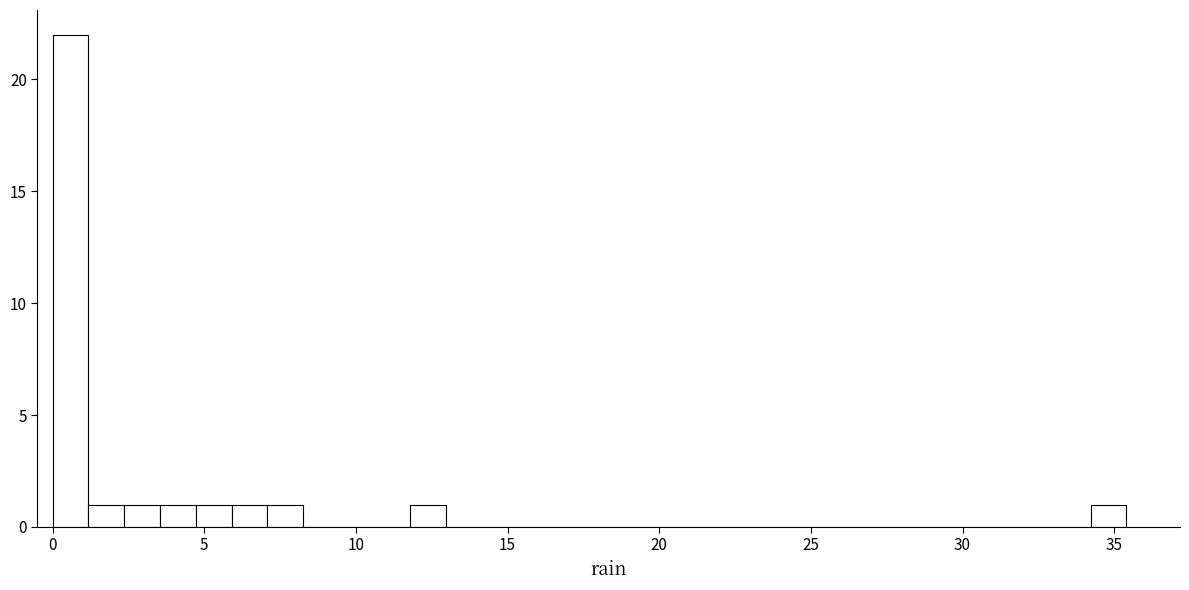

Read against the x-axis, roughly where is the centre of the tallest bar?

0.5